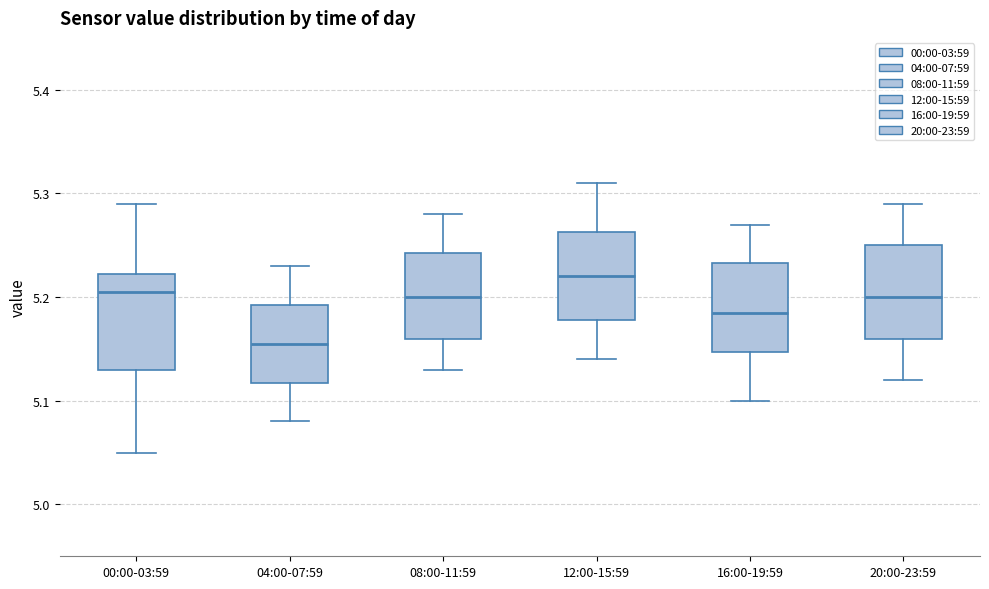

Where is the upper edge of the box for 16:00-19:59 on the y-axis? The values are not printed on the chart, so give them approximately, as read against the axis.

5.23